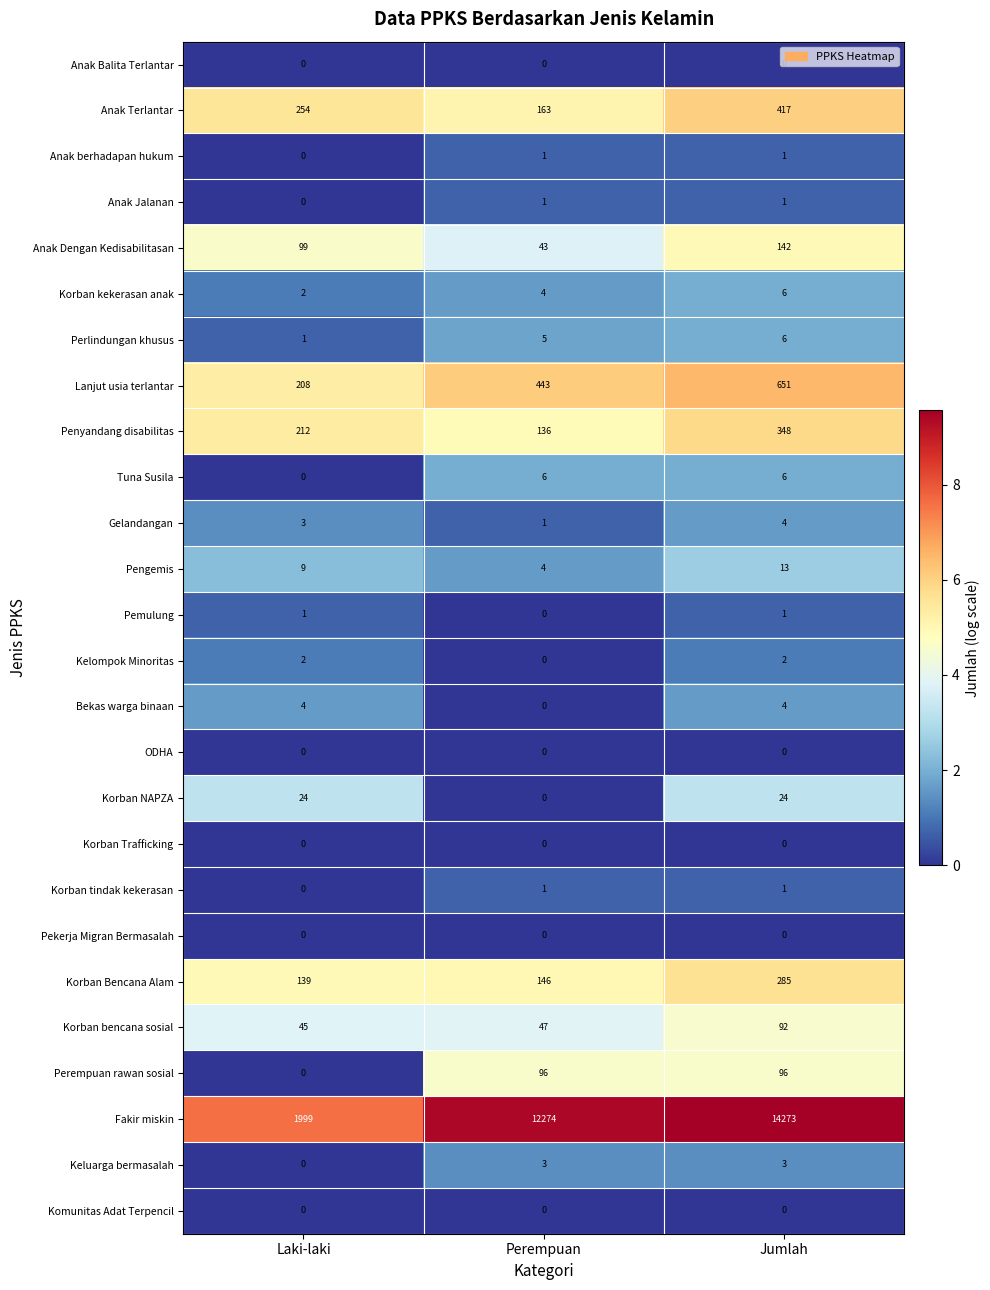

What is the total value across all series at Perempuan?

13374